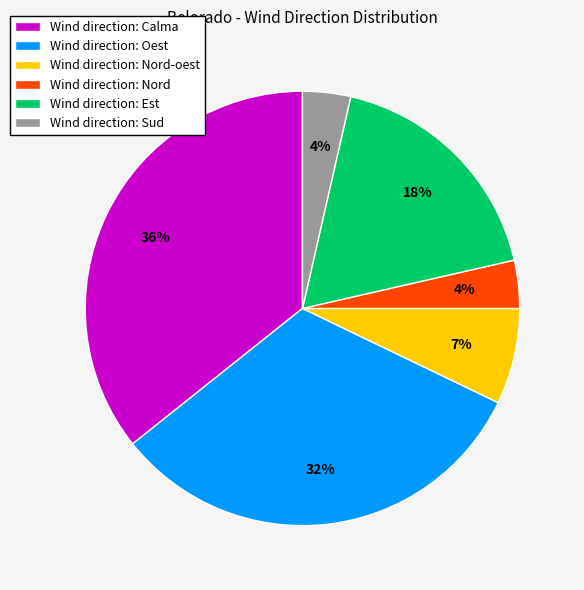

Does Wind direction: Nord represent more than half of the total?

No